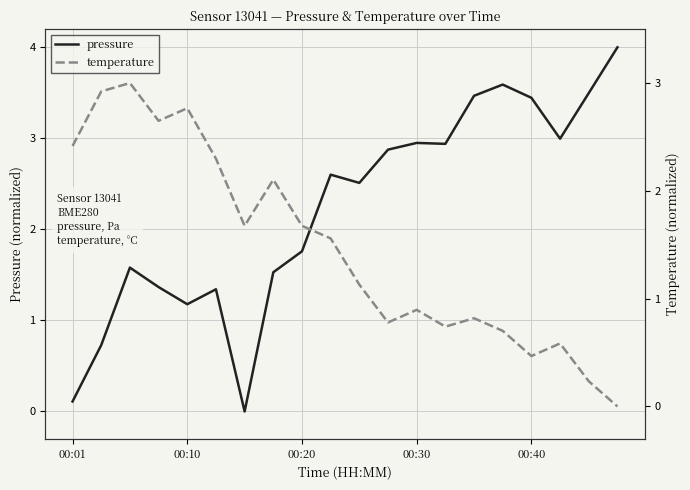

How many intersections are there between temperature and pressure?

1